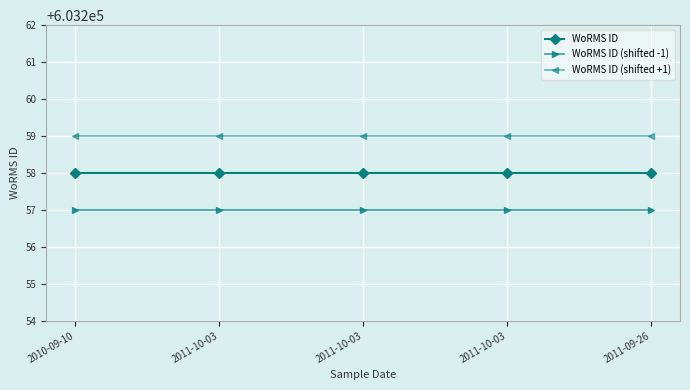

Does the chart have visible grid lines?

Yes